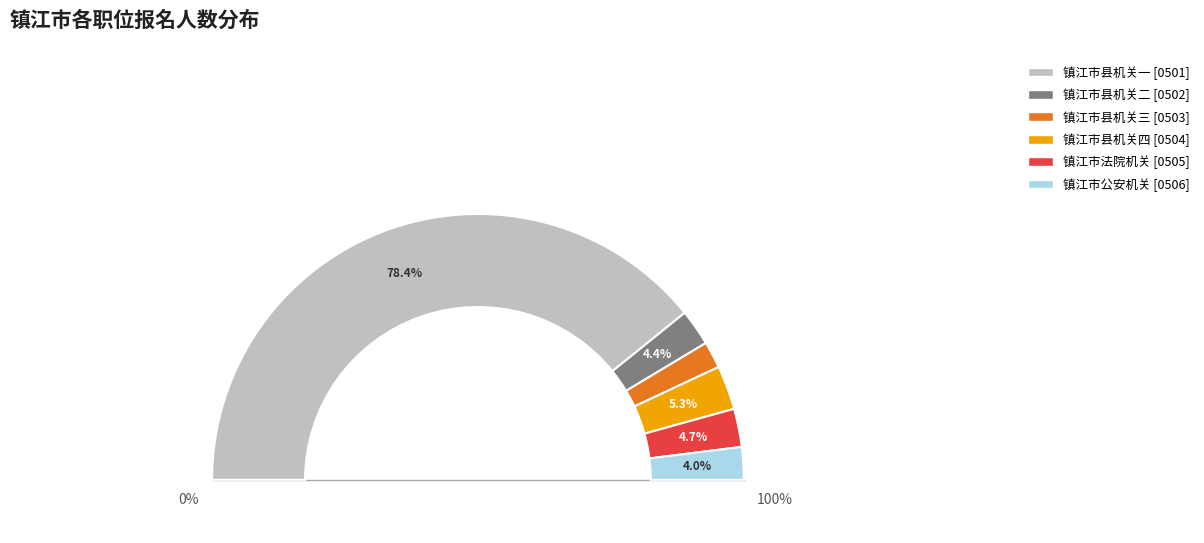

How many segments does this pie chart have?

6